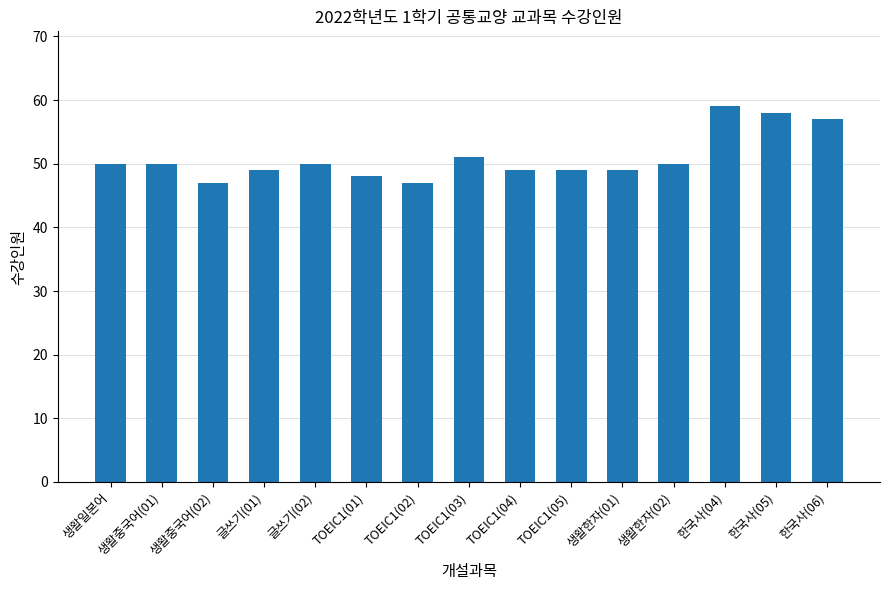

Reading right to left, what are all the values shown in this chart?

57	58	59	50	49	49	49	51	47	48	50	49	47	50	50